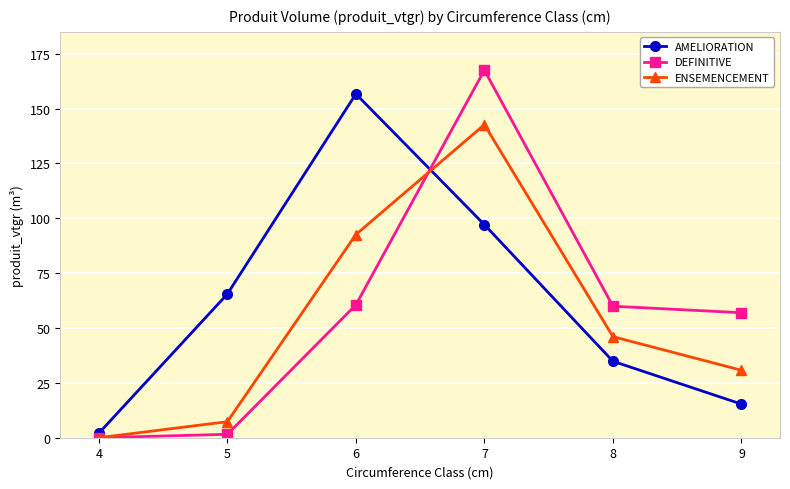

What is the sum of the AMELIORATION values at 9 and 8?

50.2